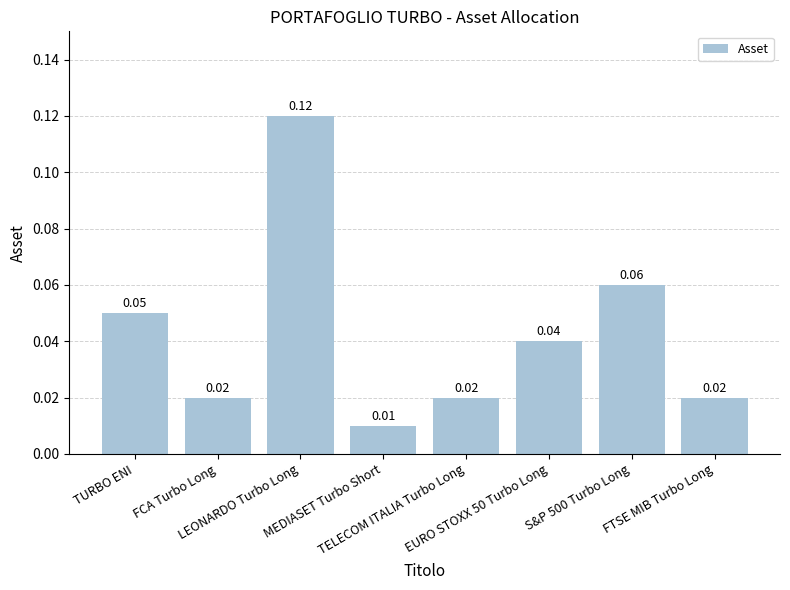

What is the sum of all values?

0.3